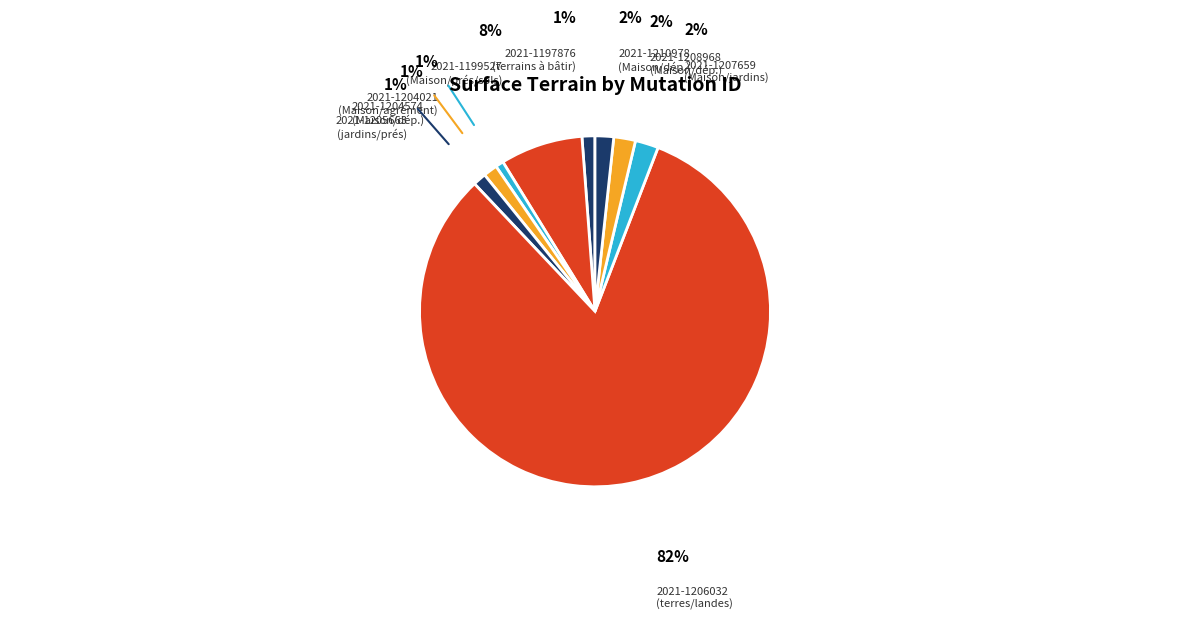

Between 2021-1204574 and 2021-1208968, which is larger?

2021-1208968